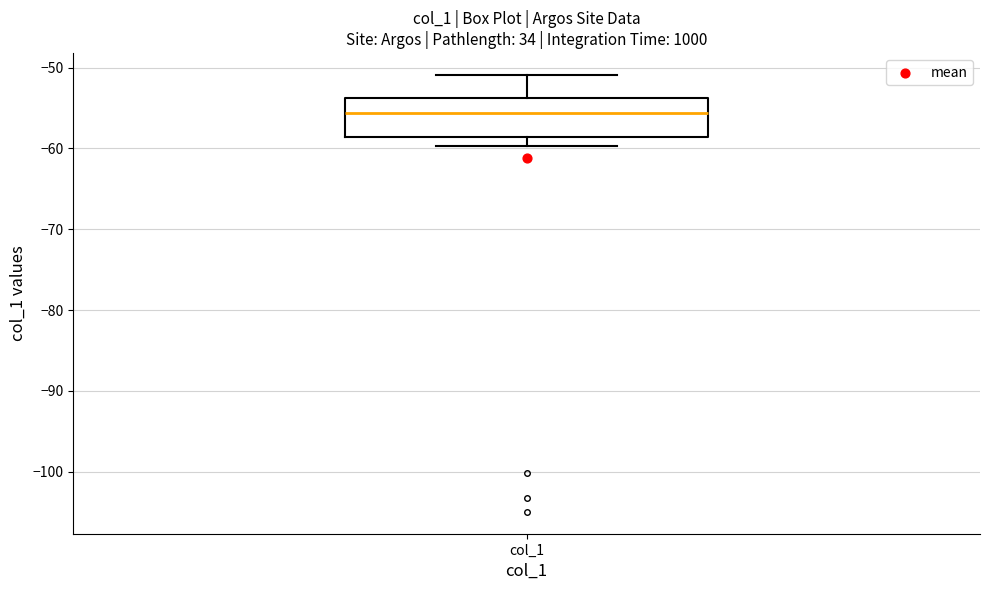

Transcribe this box plot: give where the median line is, the range the box spans, and where the two whiskers end, as read against the y-axis. The values are not printed on the chart, so give them approximately, as read against the axis.

median -56, box -59 to -54, whiskers -60 to -51